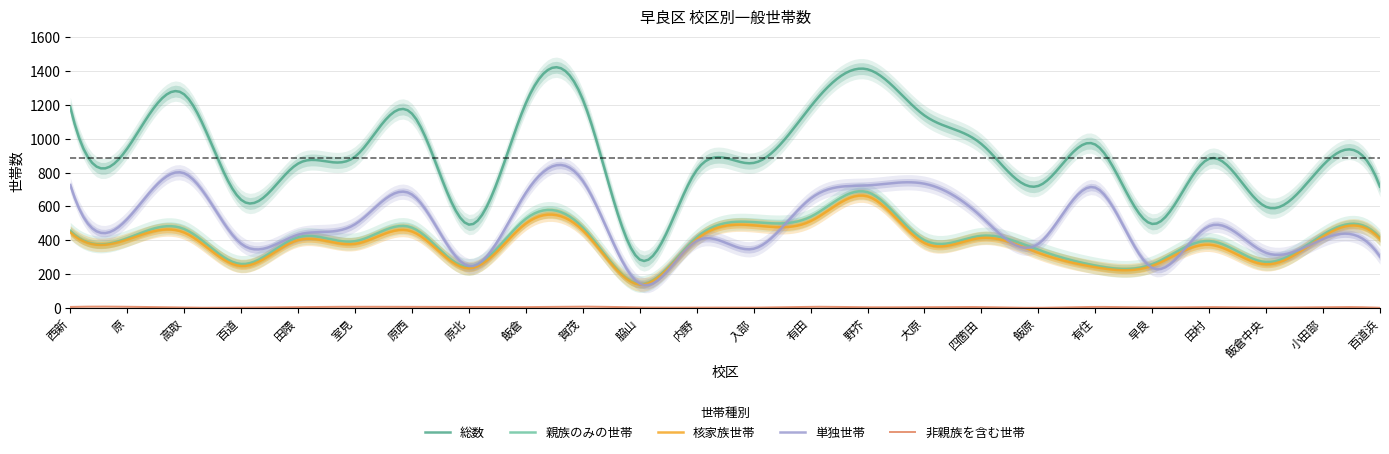

What is the difference between the maximum and minimum values in the 単独世帯 series?

711.2